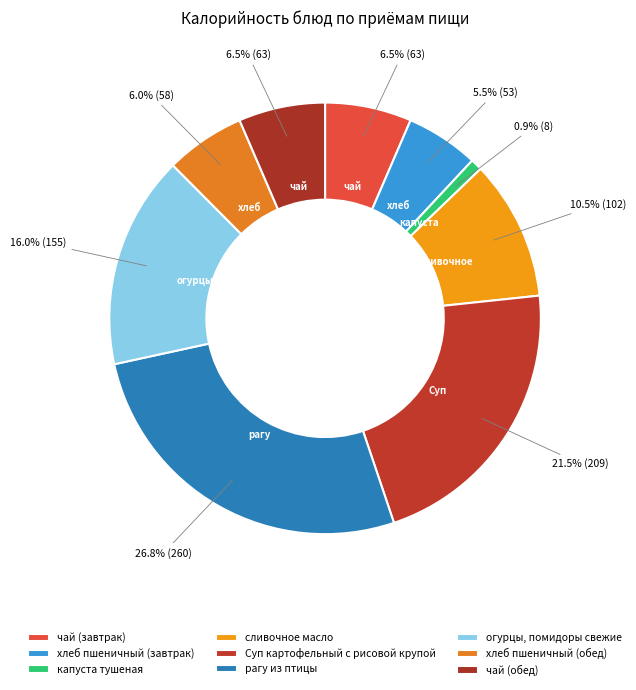

Do сливочное масло and капуста тушеная together represent more than half of the pie?

No